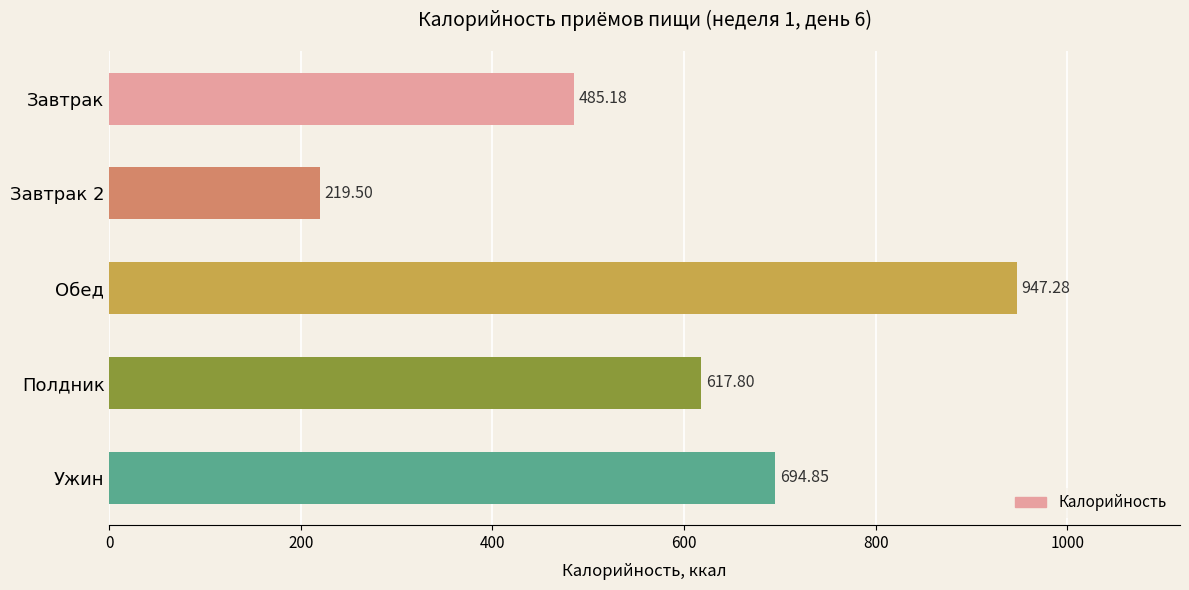

Which category has the lowest value across all series?

Завтрак 2